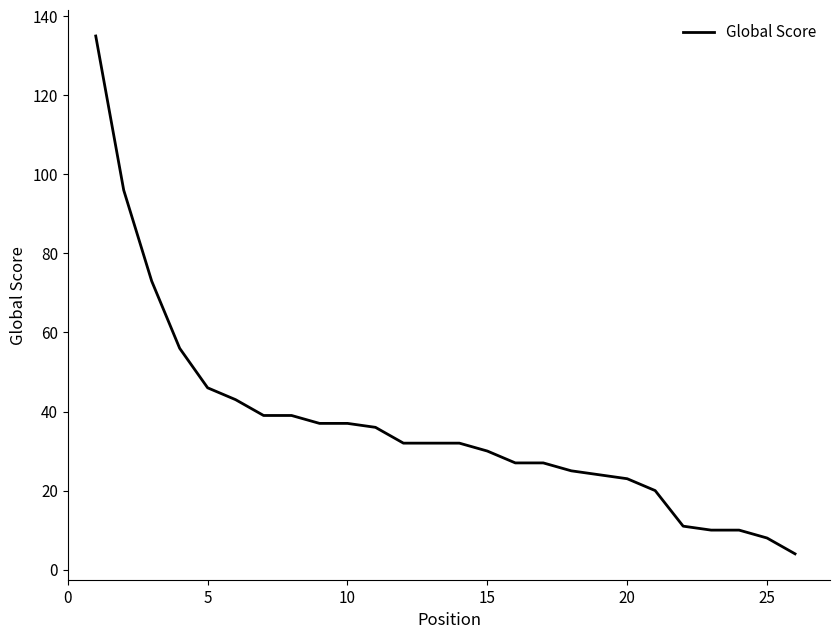

What is the smallest value displayed?

4